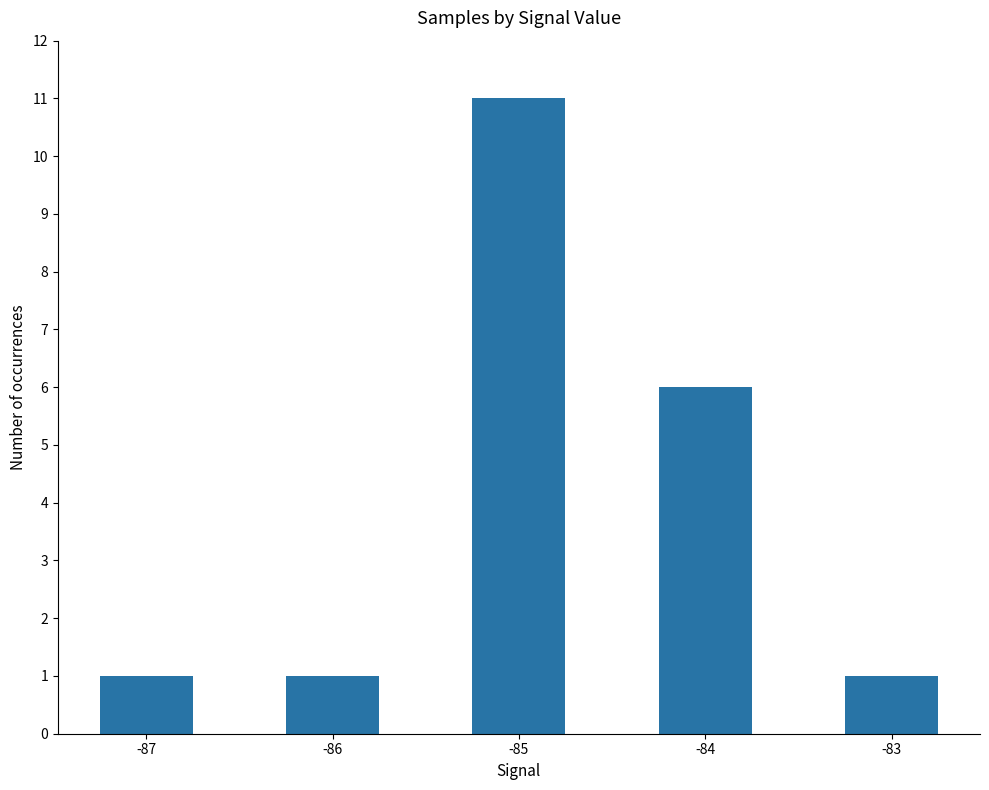

What is the average value?

4